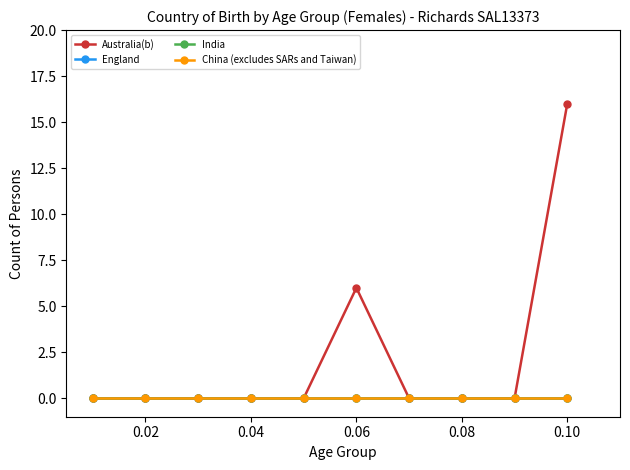

Reading left to right, what are all the values shown in this chart?

Australia(b): 0	0	0	0	0	6	0	0	0	16
England: 0	0	0	0	0	0	0	0	0	0
India: 0	0	0	0	0	0	0	0	0	0
China (excludes SARs and Taiwan): 0	0	0	0	0	0	0	0	0	0